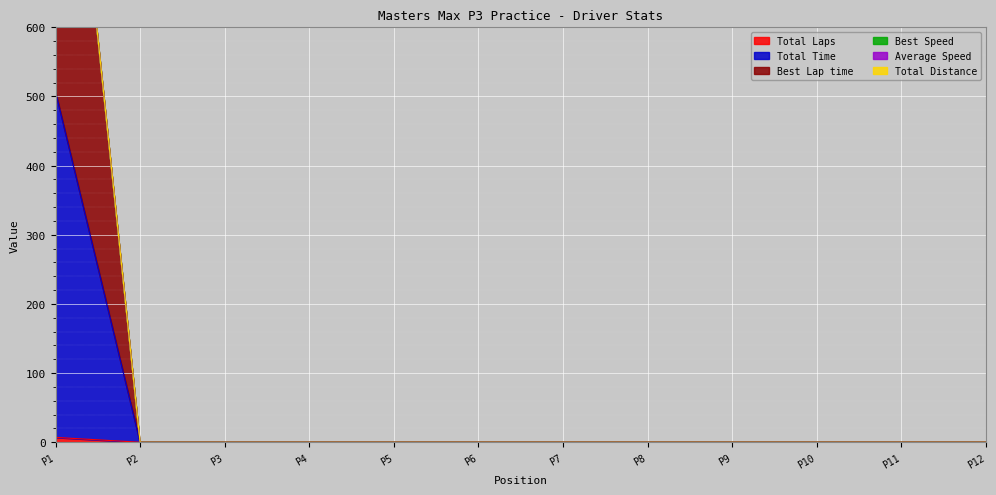

True or false: Total Time and Total Laps intersect in this chart.

False